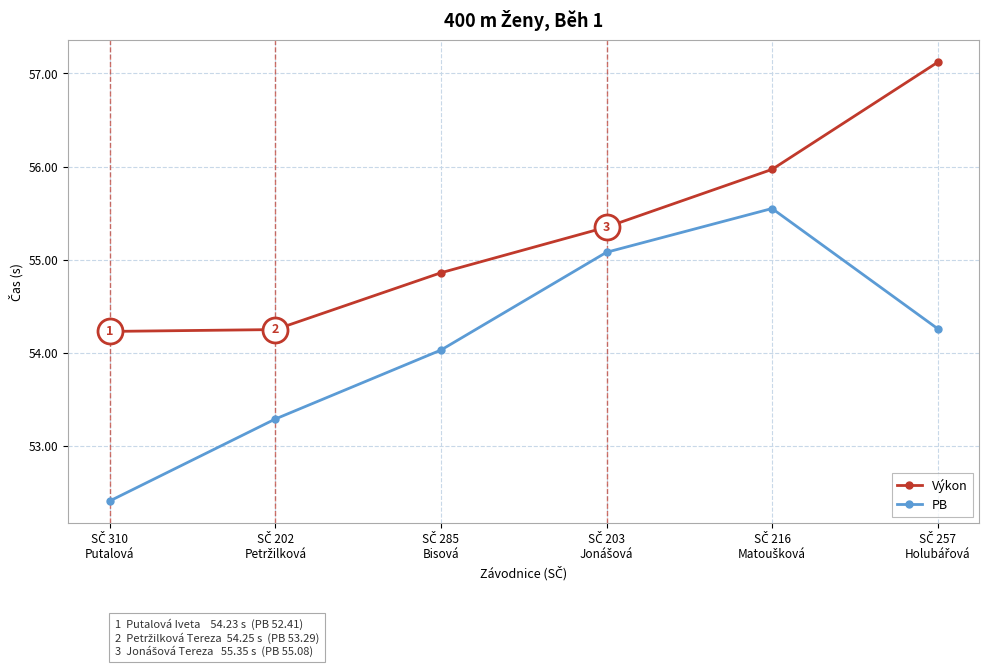

Does the chart have visible grid lines?

Yes